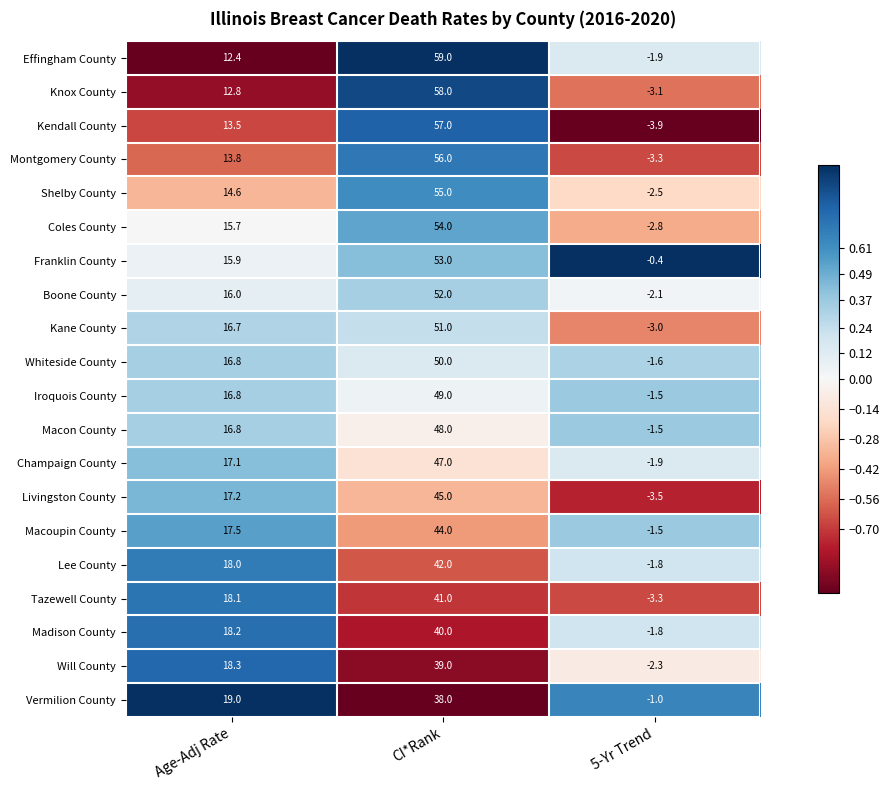

At which label does Iroquois County reach its peak?

CI*Rank